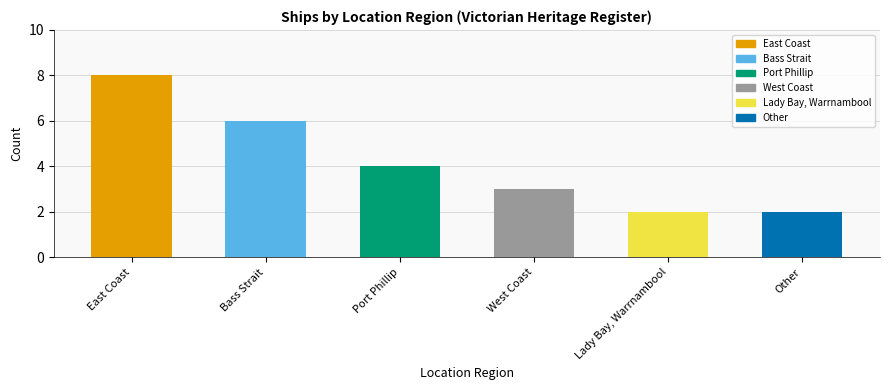

Does the chart contain stacked bars?

No